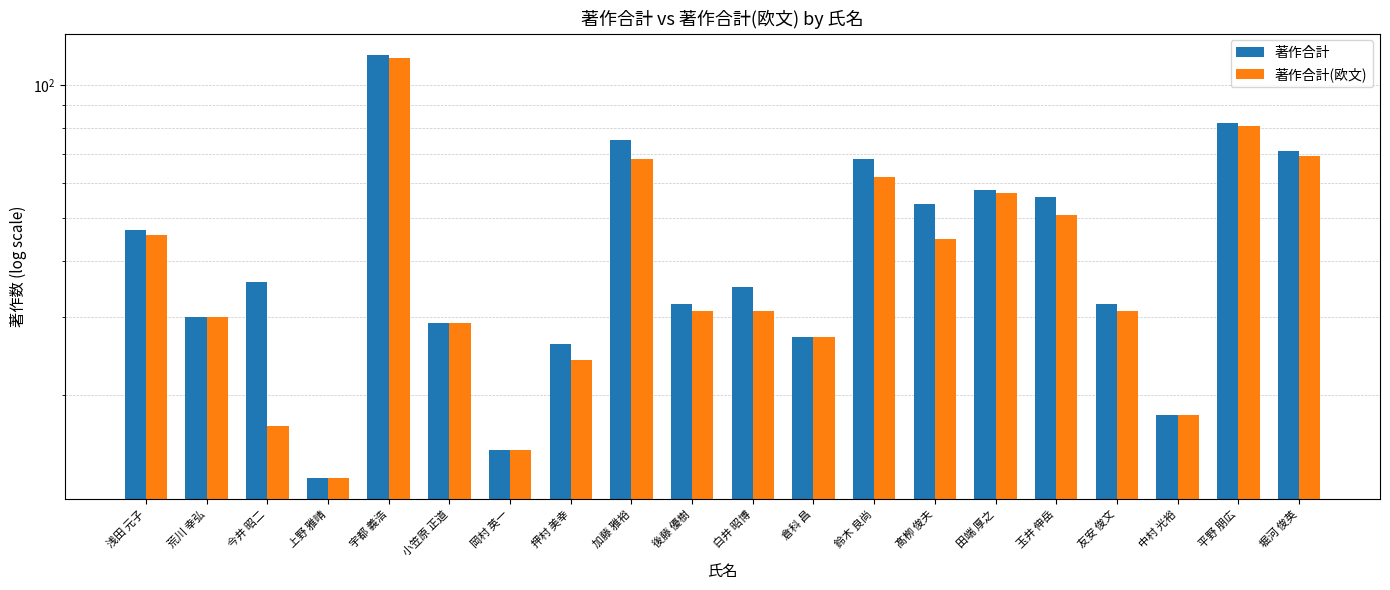

Between 宇都 義浩 and 加藤 雅裕, which series saw the biggest shift?

著作合計(欧文)